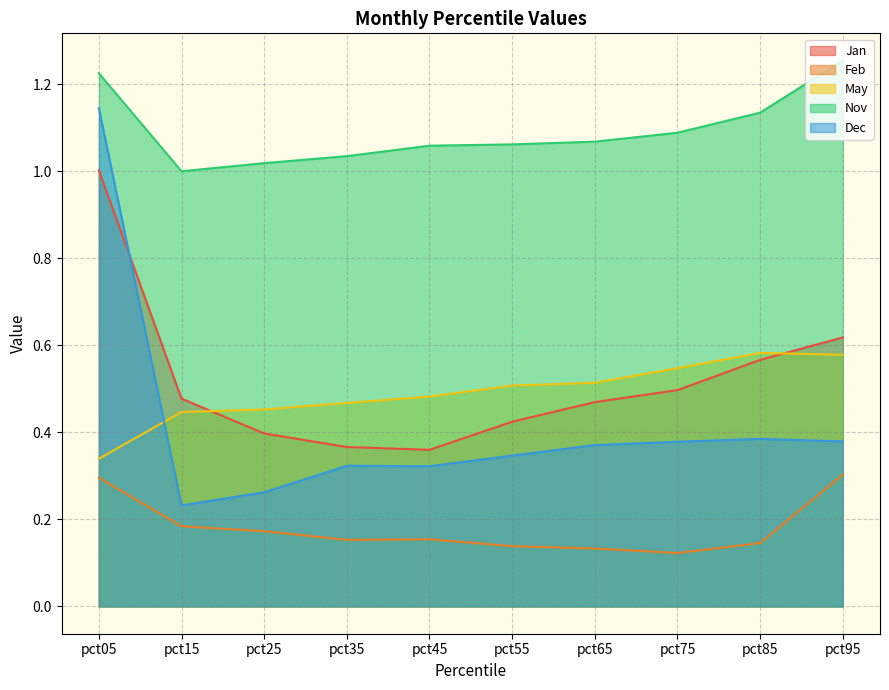

Which series has the largest total across all categories?

Nov